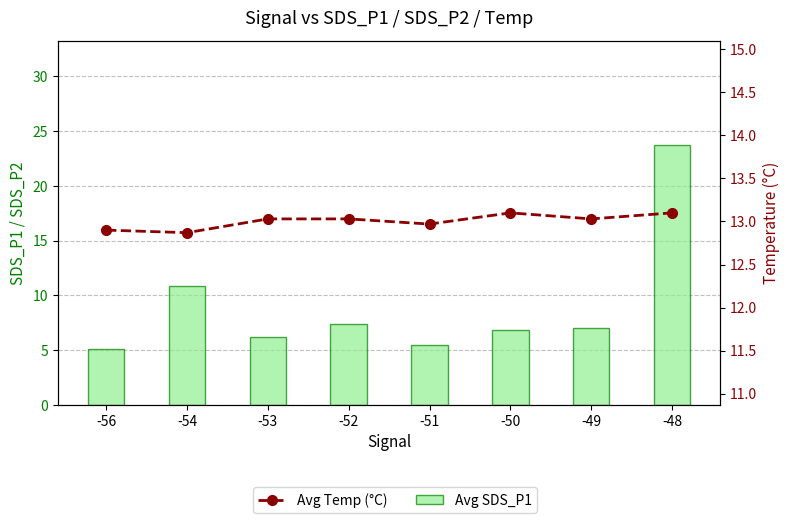

Reading left to right, transcribe all the data shown in this chart.

Avg SDS_P1: -56=5.1	-54=10.9	-53=6.2	-52=7.4	-51=5.5	-50=6.8	-49=7.0	-48=23.8
Avg Temp (°C): -56=12.9	-54=12.9	-53=13.0	-52=13.0	-51=13.0	-50=13.1	-49=13.0	-48=13.1